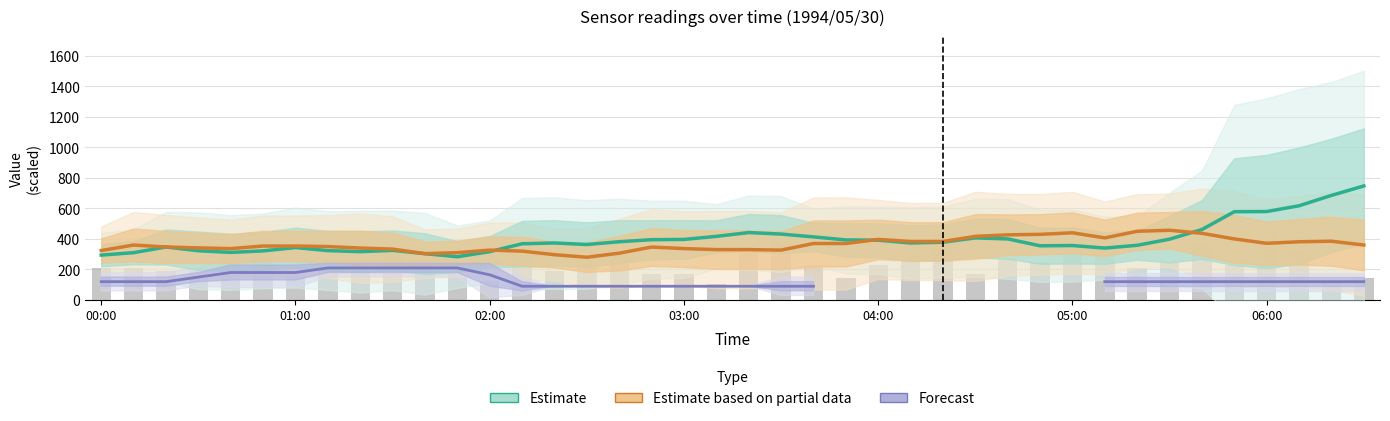

The Forecast series shows 32.6 at 34. True or false?

False